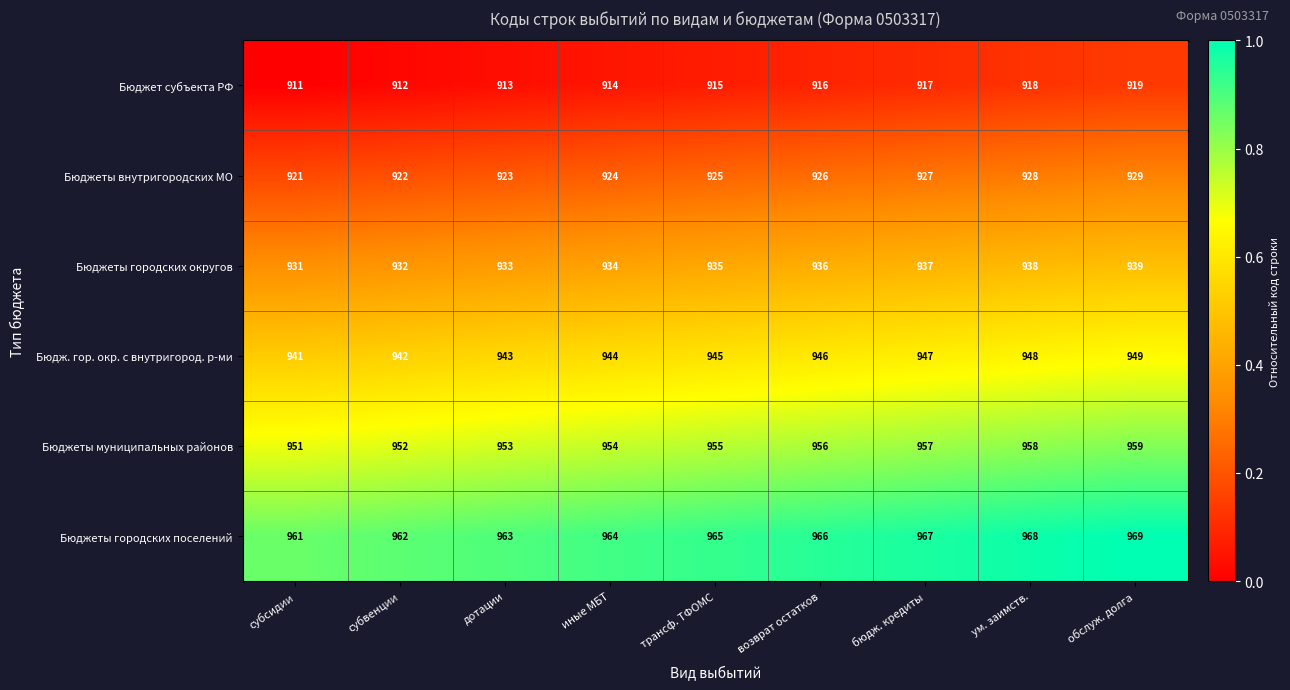

At which label is Бюджет субъекта РФ closest to 915?

трансф. ТФОМС